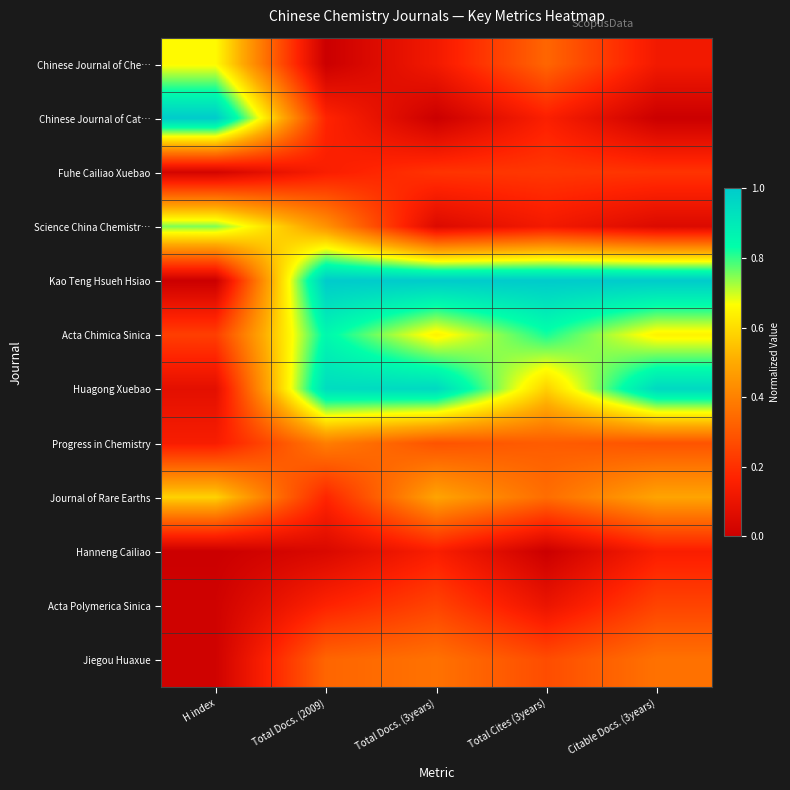

At which category is the sum across all series the highest?

Total Docs. (2009)